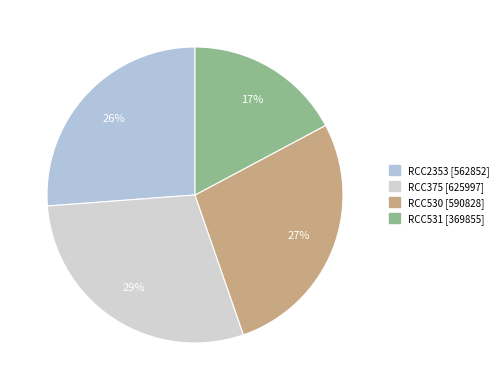

Is it true that RCC530 is 33% of the pie?

False